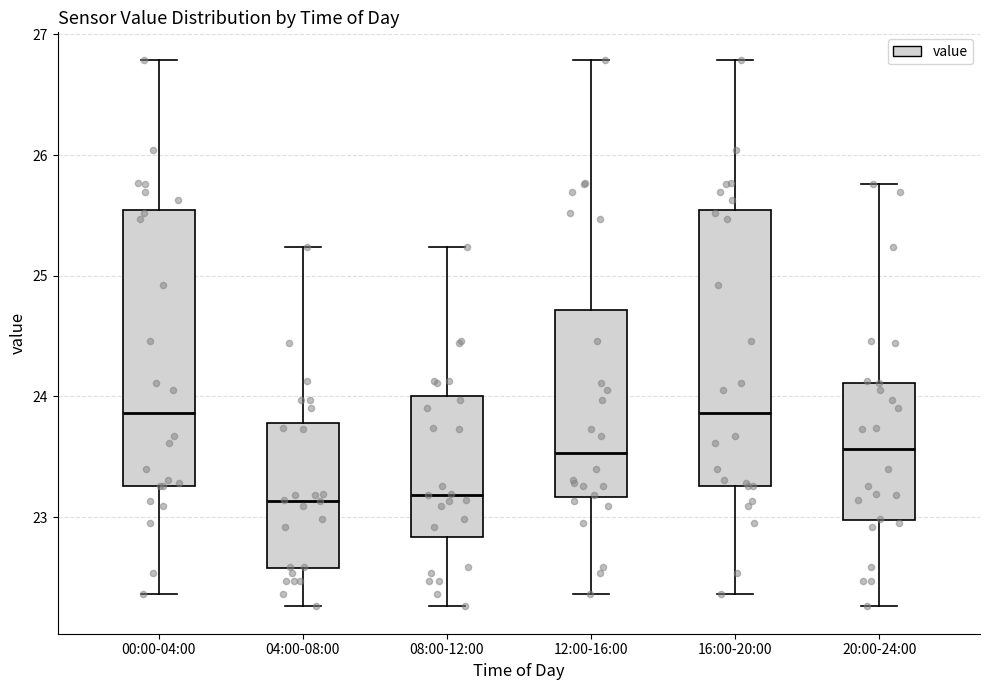

Reading left to right, read every box against the y-axis: the position of its median line, the range the box covers, and the ends of its whiskers. The values are not printed on the chart, so give them approximately, as read against the axis.

00:00-04:00: median 23.9, box 23.3 to 25.5, whiskers 22.4 to 26.8
04:00-08:00: median 23.1, box 22.6 to 23.8, whiskers 22.3 to 25.2
08:00-12:00: median 23.2, box 22.8 to 24.0, whiskers 22.3 to 25.2
12:00-16:00: median 23.5, box 23.2 to 24.7, whiskers 22.4 to 26.8
16:00-20:00: median 23.9, box 23.3 to 25.5, whiskers 22.4 to 26.8
20:00-24:00: median 23.6, box 23.0 to 24.1, whiskers 22.3 to 25.8